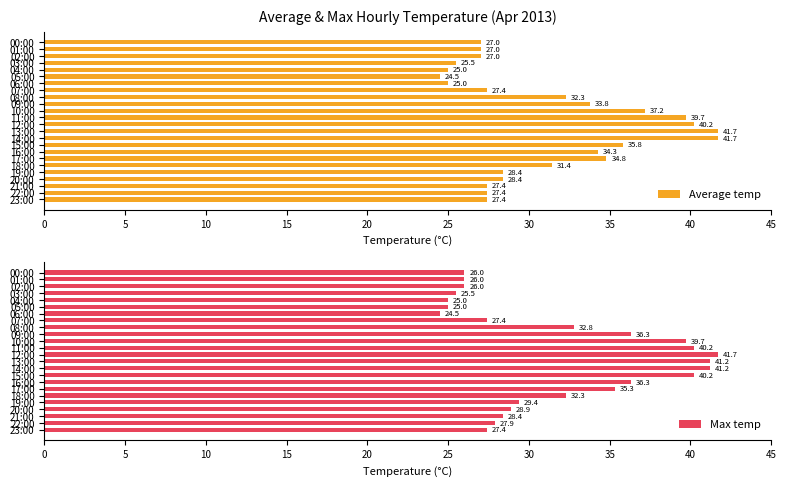

What is the minimum value for Average temp?

24.5